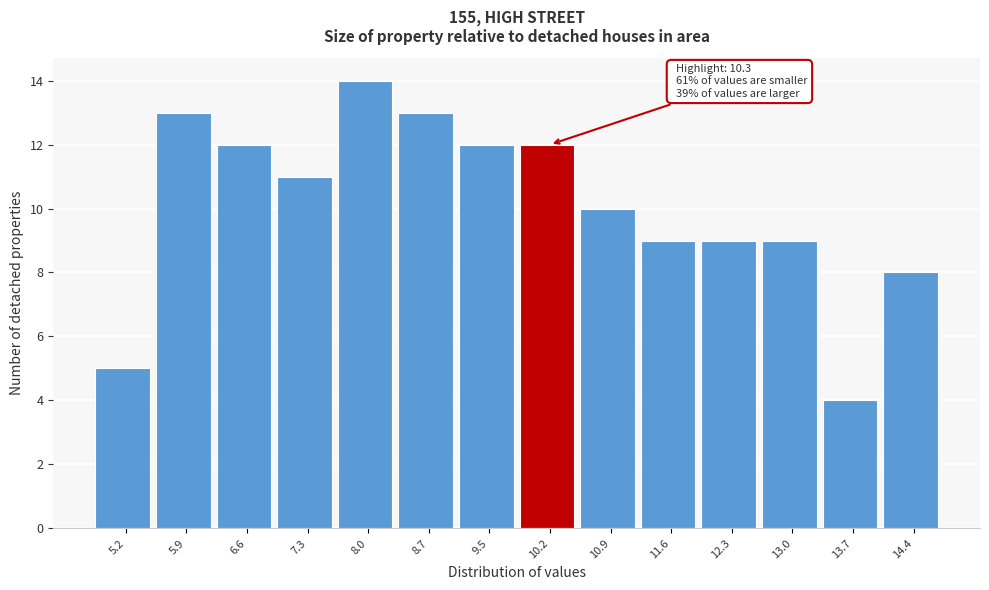

Reading left to right, transcribe all the data shown in this chart.

5	13	12	11	14	13	12	12	10	9	9	9	4	8